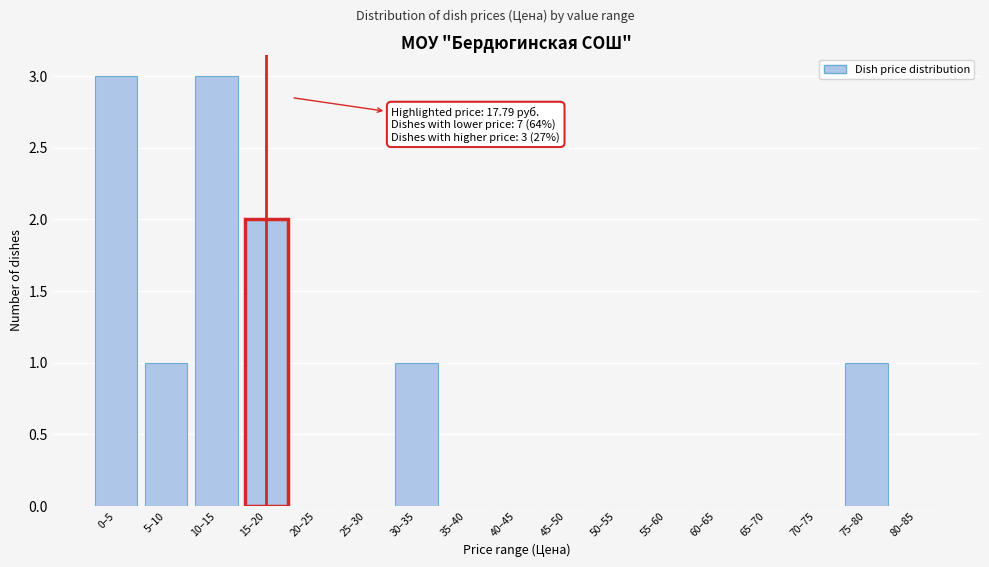

Reading left to right, list all the values displayed in this chart.

0–5=3	5–10=1	10–15=3	15–20=2	20–25=0	25–30=0	30–35=1	35–40=0	40–45=0	45–50=0	50–55=0	55–60=0	60–65=0	65–70=0	70–75=0	75–80=1	80–85=0